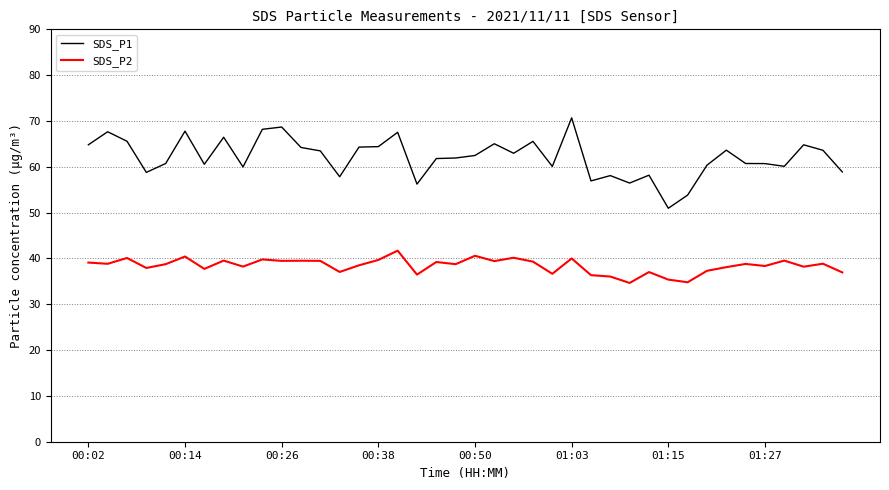

How many distinct data groups are displayed?

2